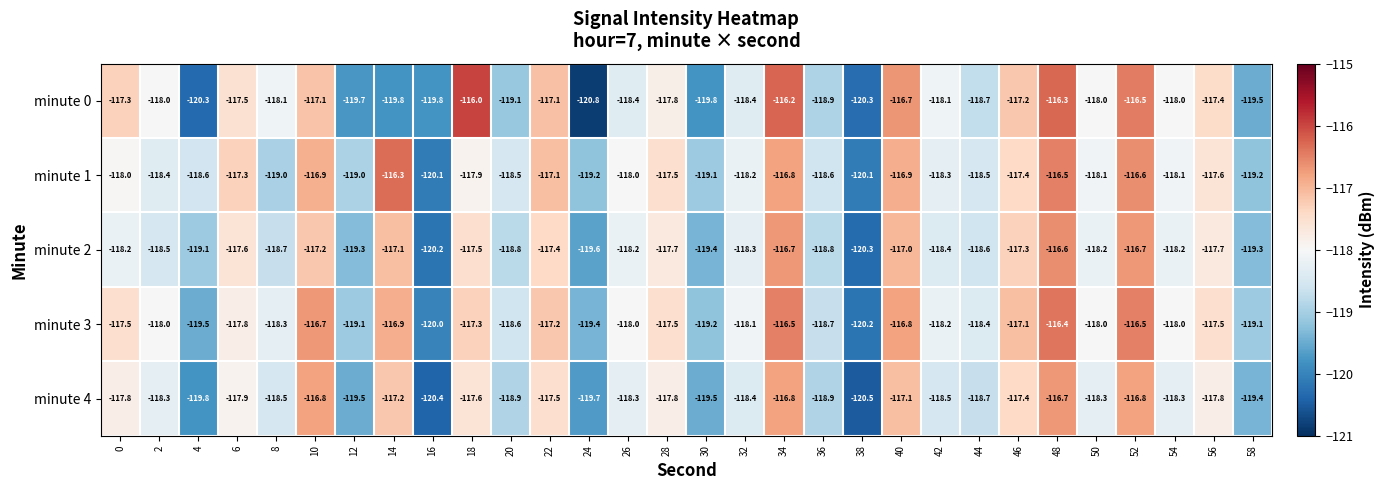

What is the minimum value for minute 0?

-120.8